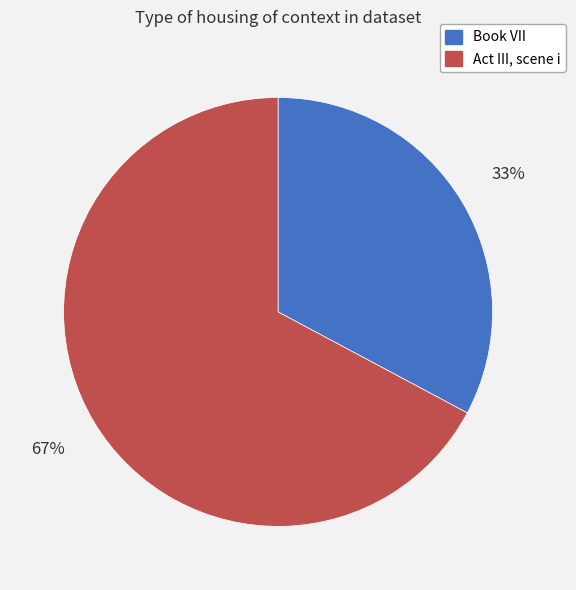

Is Book VII the majority of the pie?

No